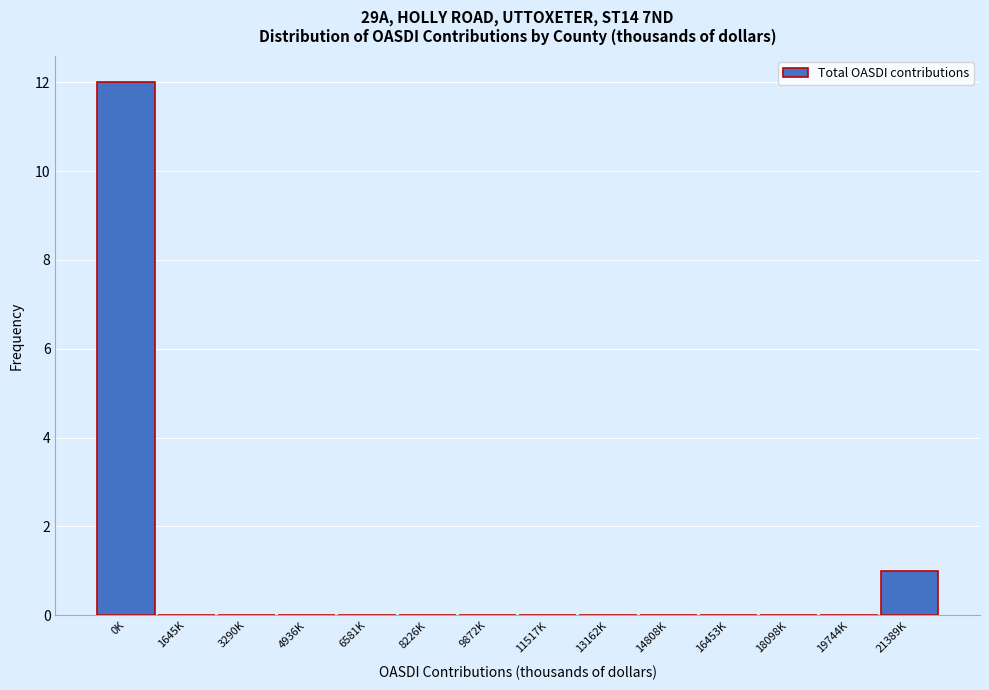

Reading right to left, extract all data points from this chart.

21389K=1	19744K=0	18098K=0	16453K=0	14808K=0	13162K=0	11517K=0	9872K=0	8226K=0	6581K=0	4936K=0	3290K=0	1645K=0	0K=12